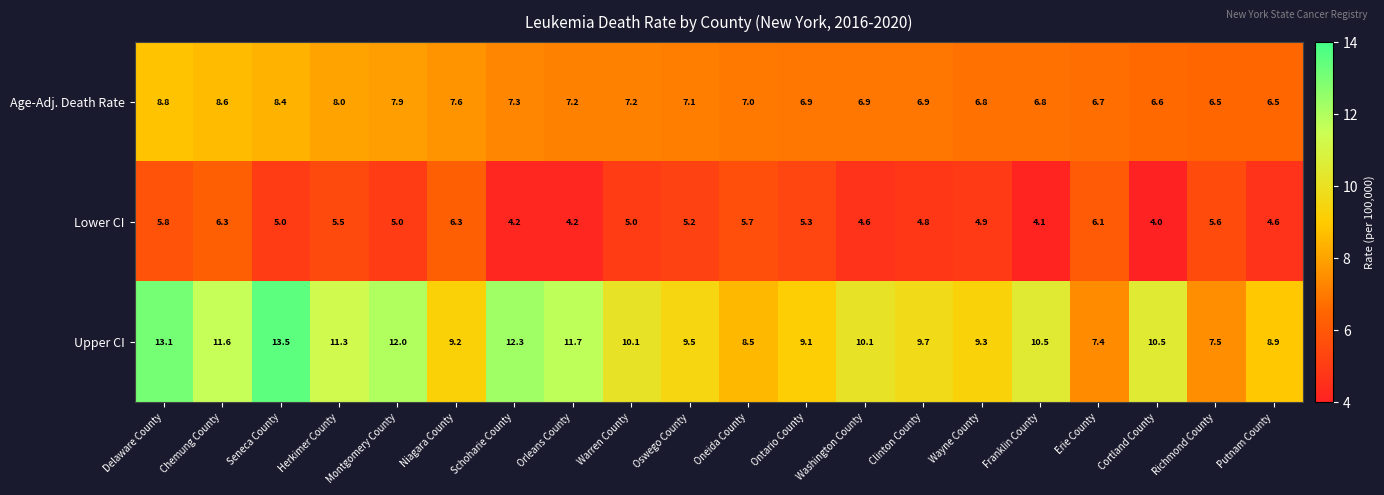

What is the difference between the highest and lowest values at Seneca County?

8.5